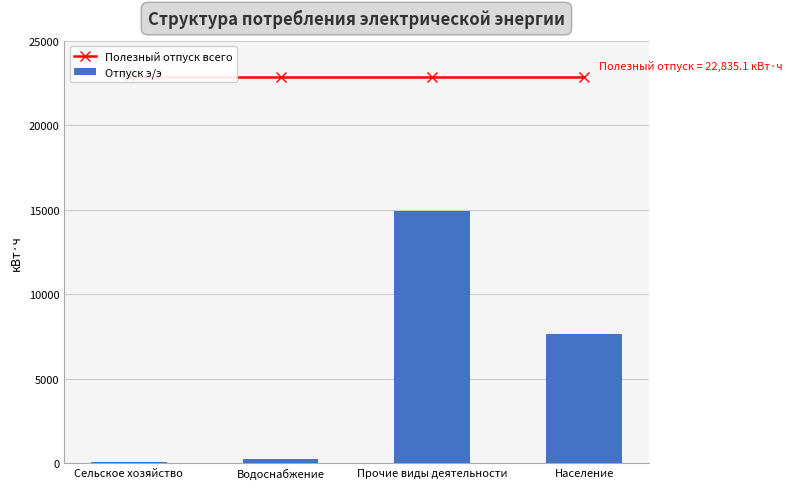

What is the label of the 1st bar from the left?

Сельское хозяйство